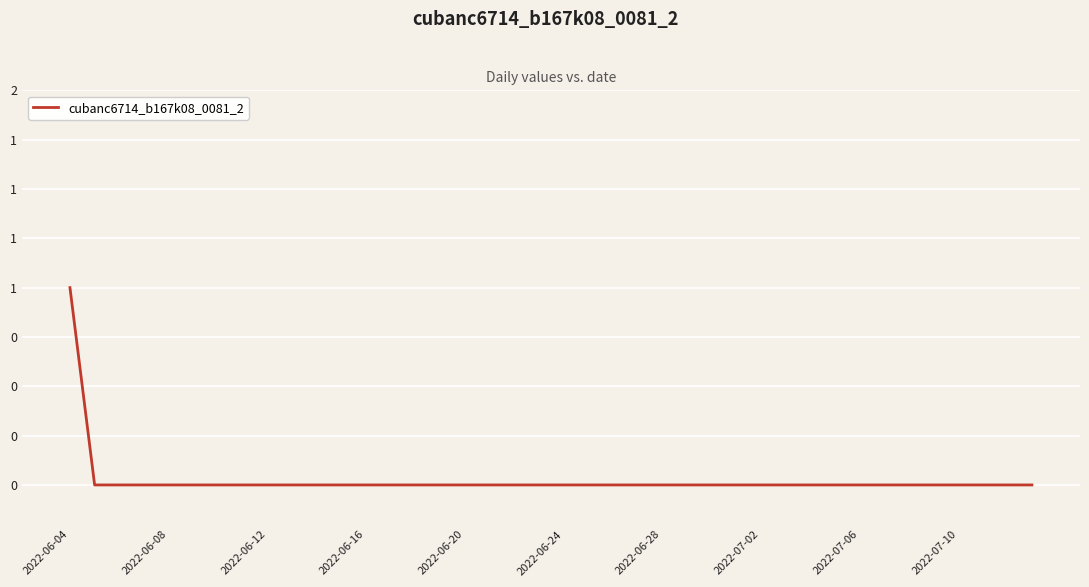

Does the chart have visible grid lines?

Yes